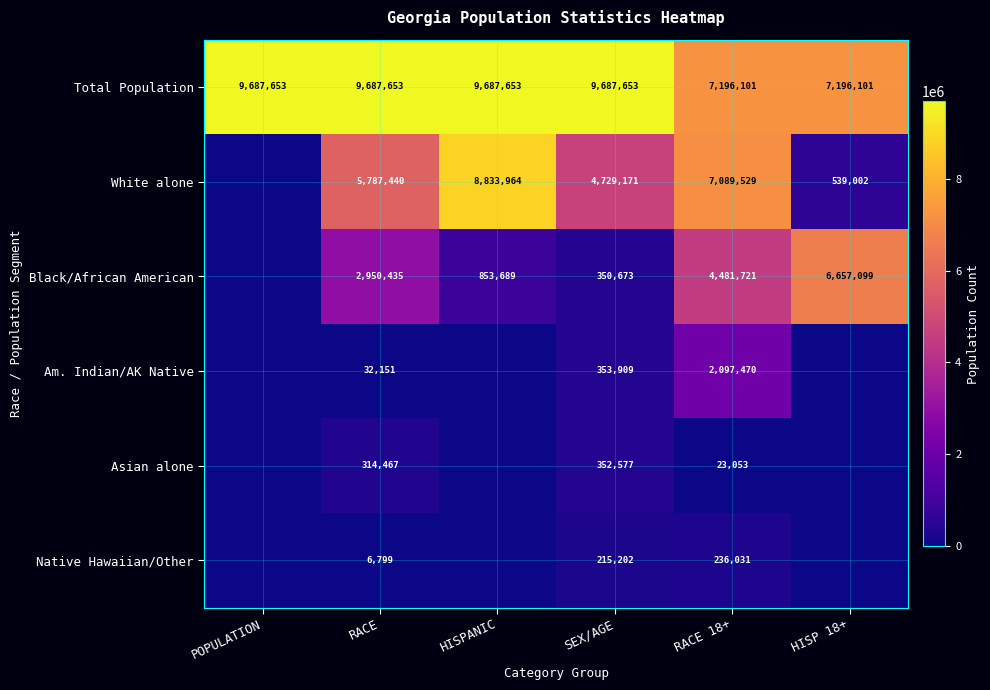

At which category is the sum across all series the highest?

RACE 18+